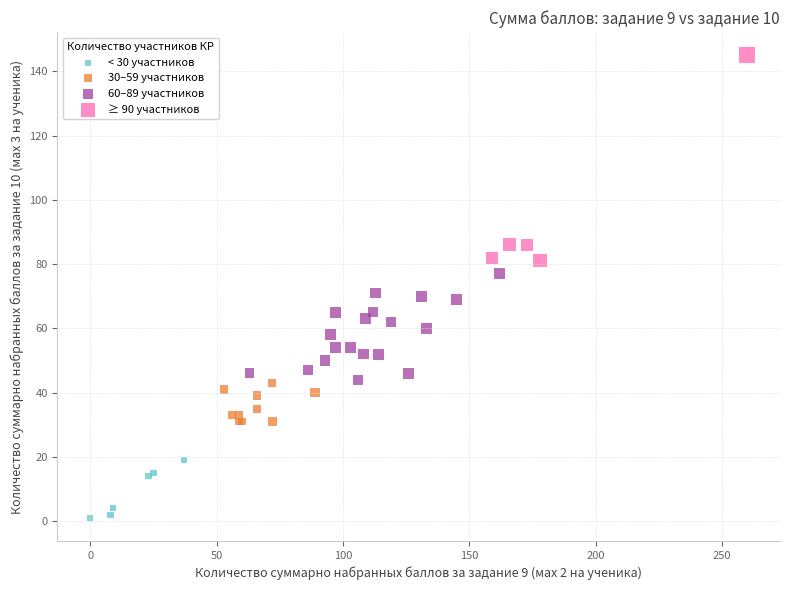

Which series reaches the maximum Y coordinate?

≥ 90 участников